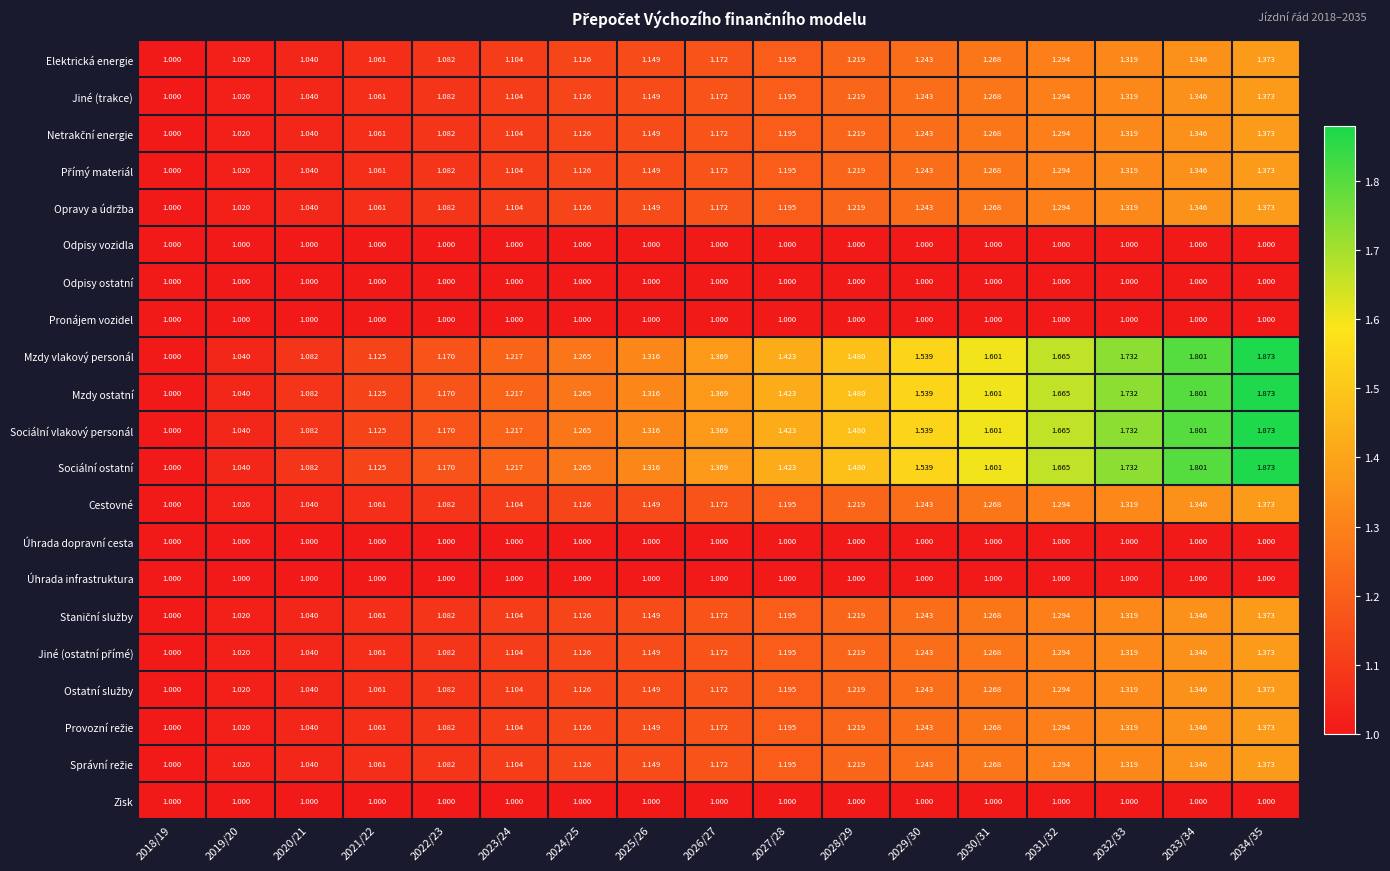

How many distinct data groups are displayed?

21